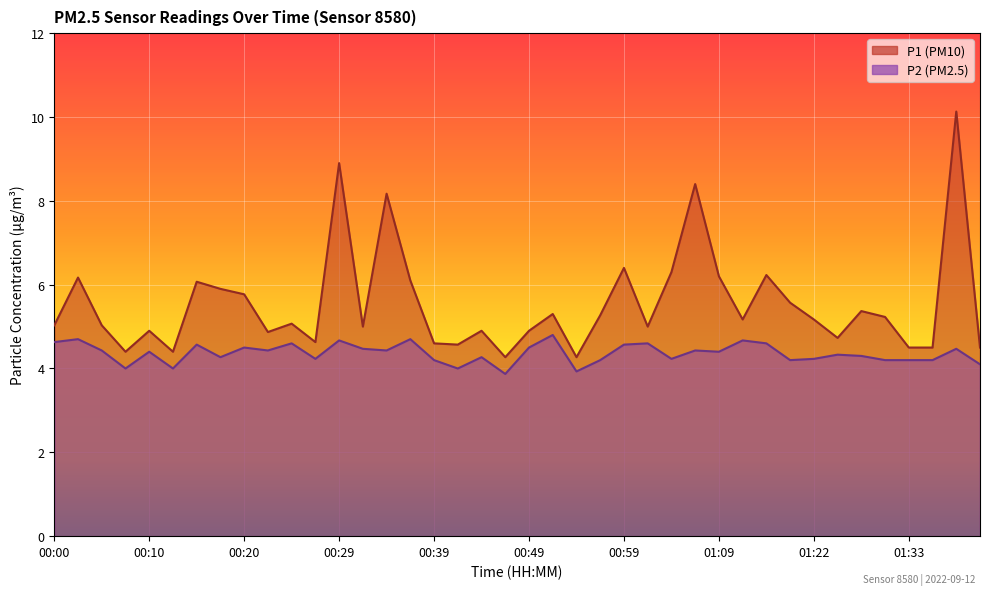

True or false: P1 and P2 cross at least once.

False